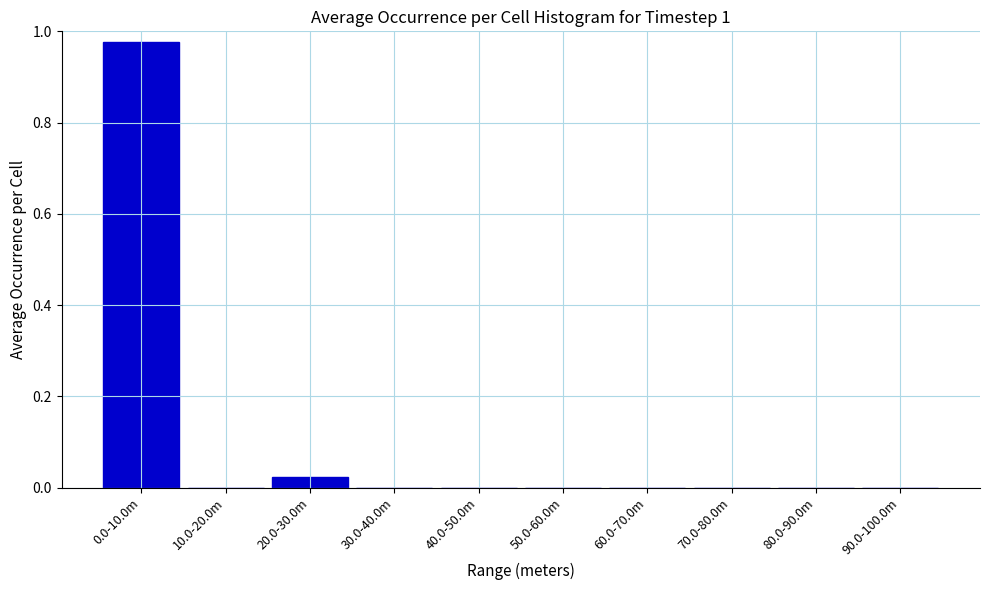

Is it true that the value at 30.0-40.0m is 0.0?

True